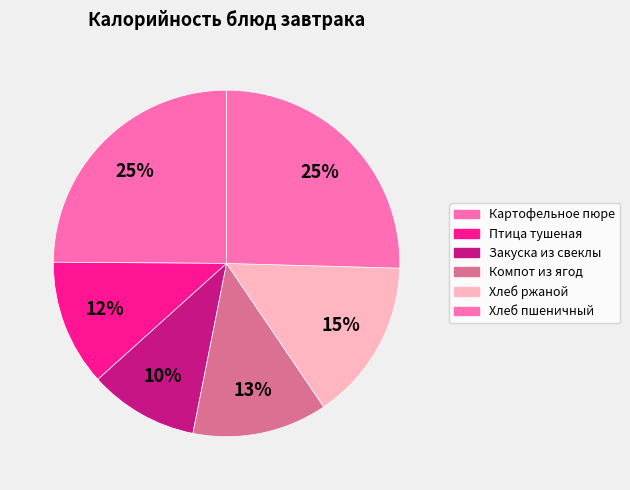

Does any single category account for the majority?

No